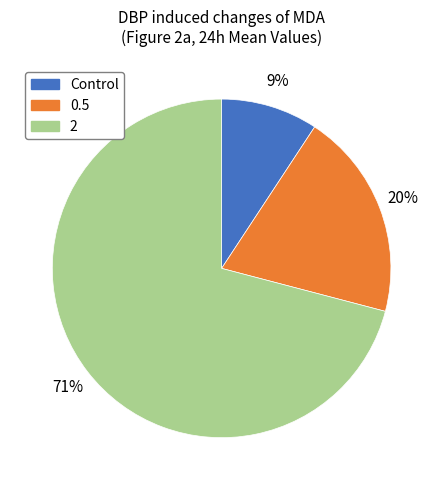

The Control slice represents 9% of the pie. True or false?

True